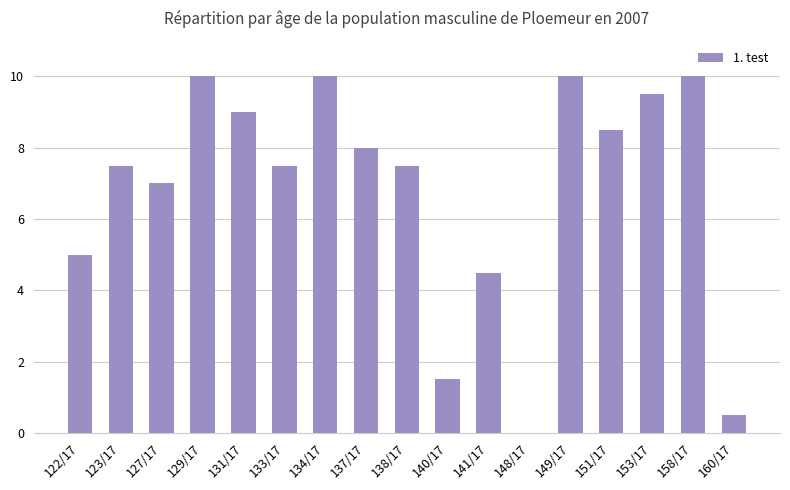

How many values are above zero?

16